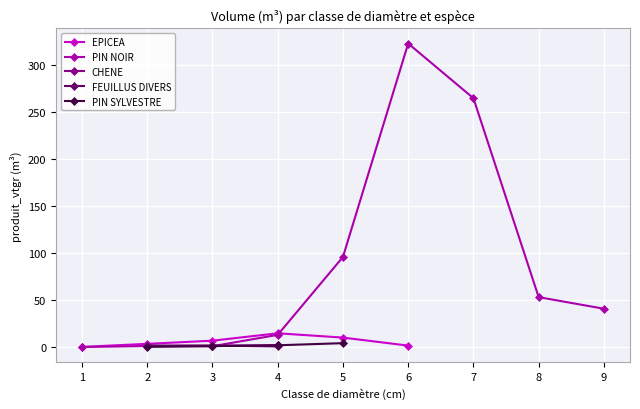

True or false: CHENE and PIN SYLVESTRE cross at least once.

False